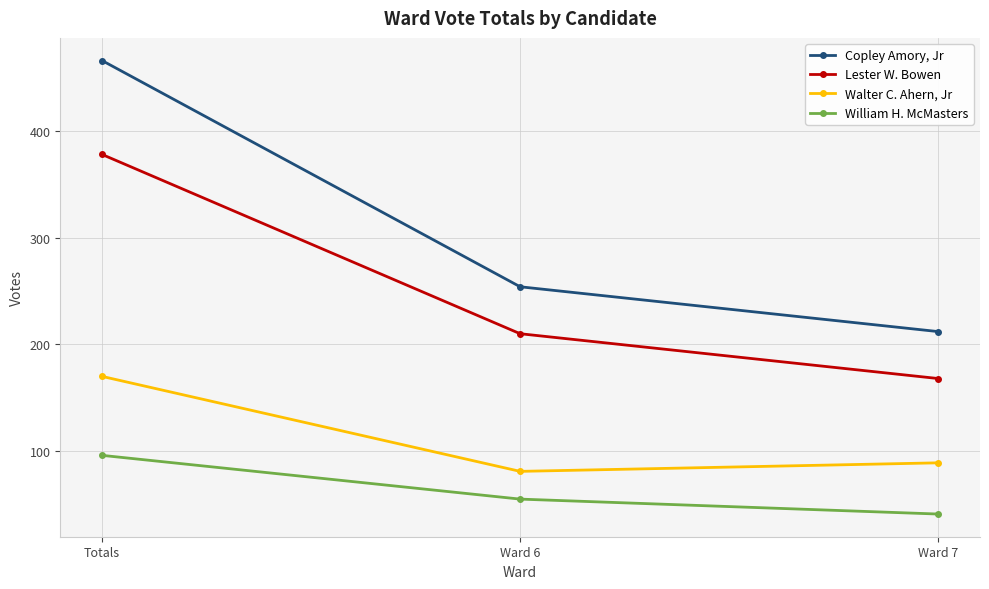

Reading left to right, list all the values displayed in this chart.

Copley Amory, Jr: 466	254	212
Lester W. Bowen: 378	210	168
Walter C. Ahern, Jr: 170	81	89
William H. McMasters: 96	55	41